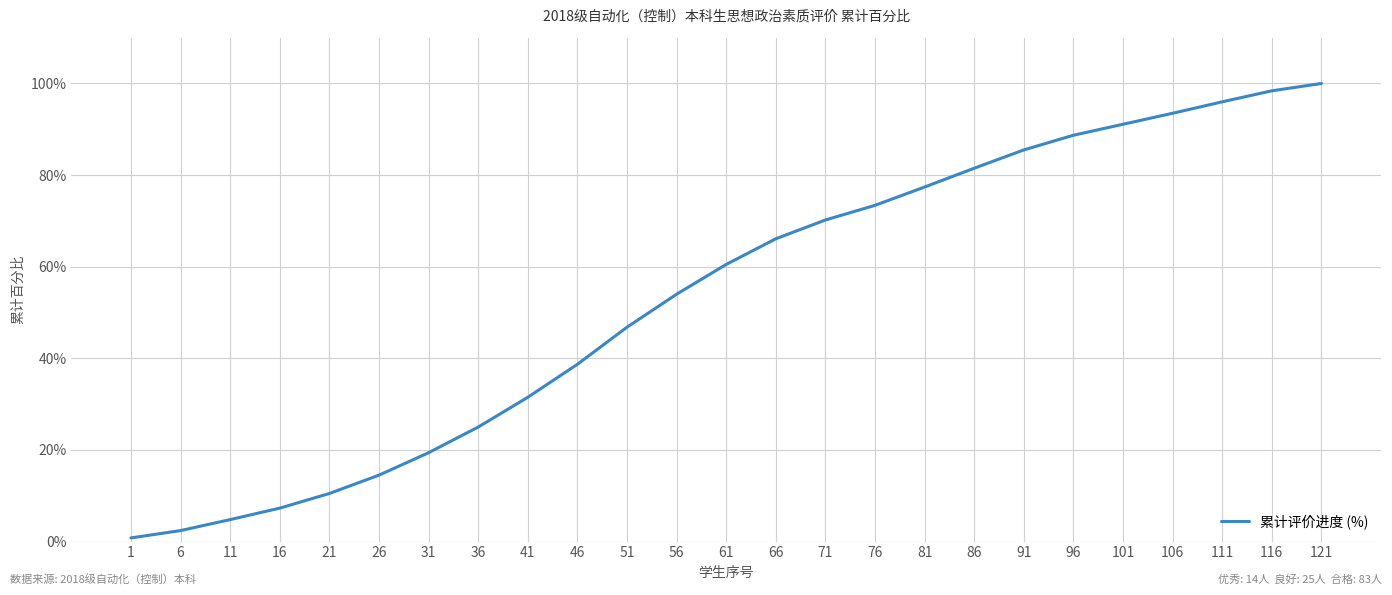

The value at 61 is 35.6. True or false?

False